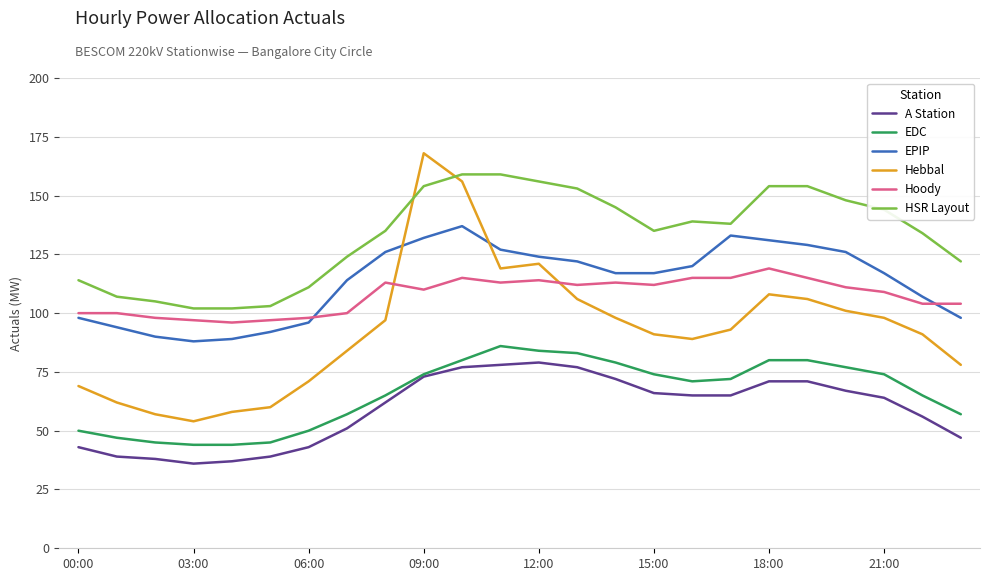

What is the greatest value displayed?

168